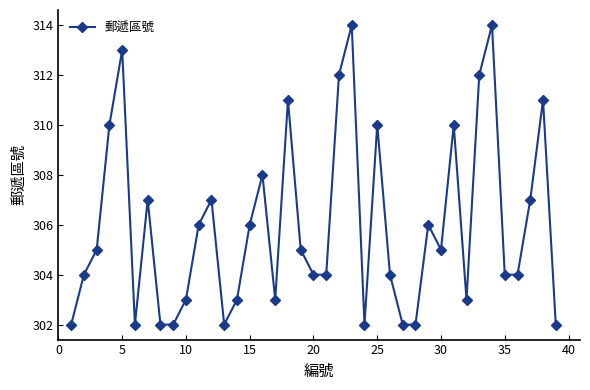

How many points are higher than both their immediate neighbors (excluding endpoints)?

11